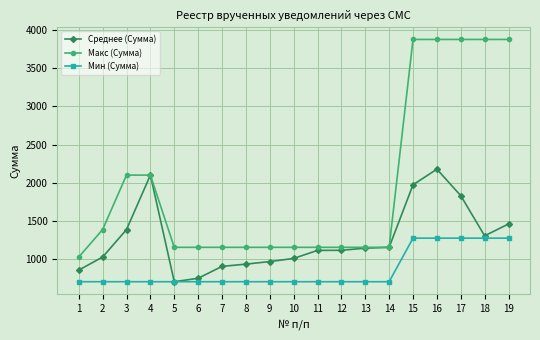

True or false: Макс (Сумма) and Мин (Сумма) cross at least once.

False